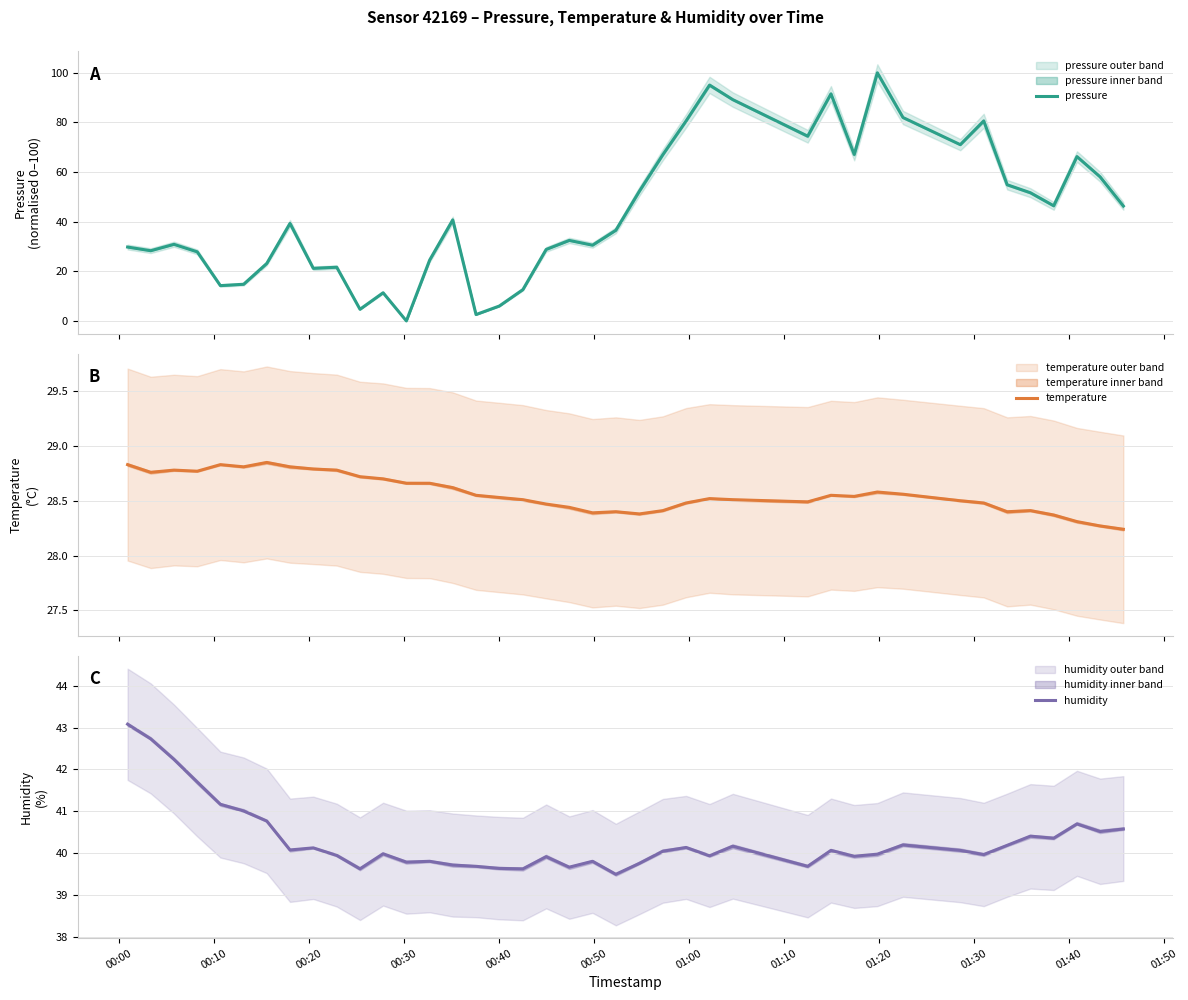

What is the highest value of the humidity series?

43.1